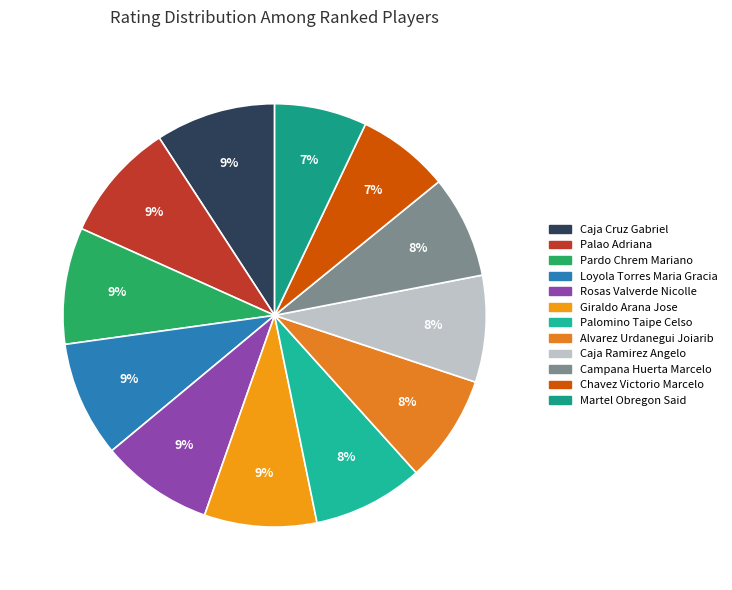

Approximately how many times larger is the value at Palomino Taipe Celso compared to Chavez Victorio Marcelo?

1.2